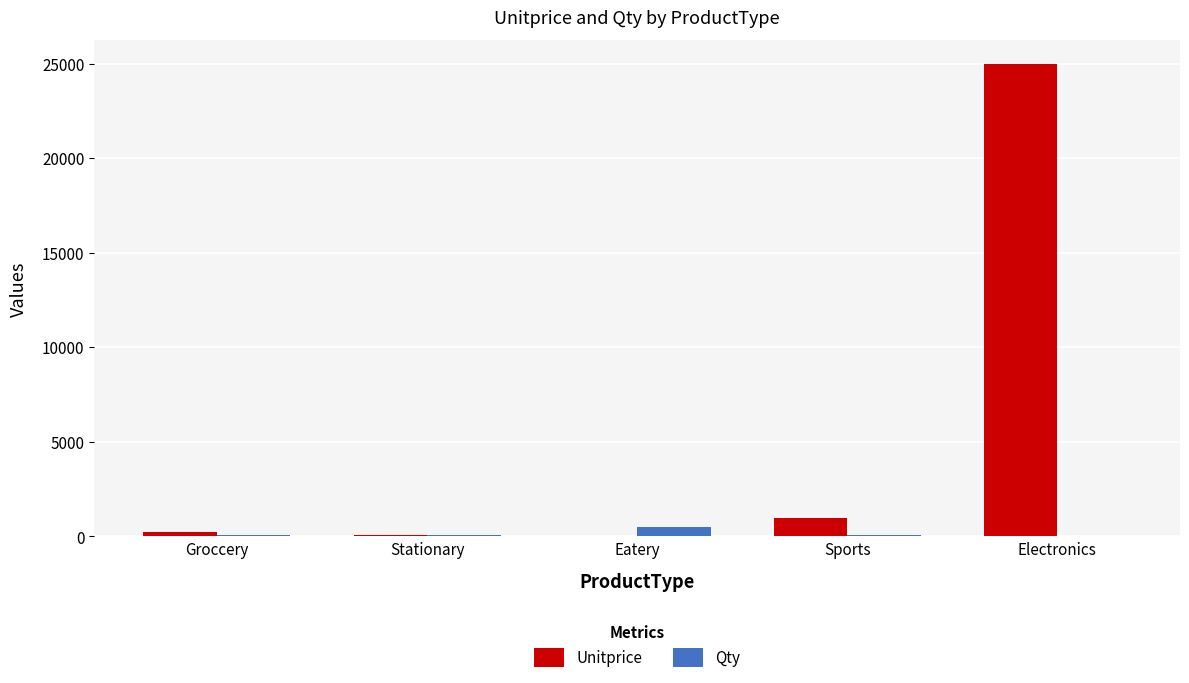

True or false: Unitprice has a value of 1000 at Sports.

True